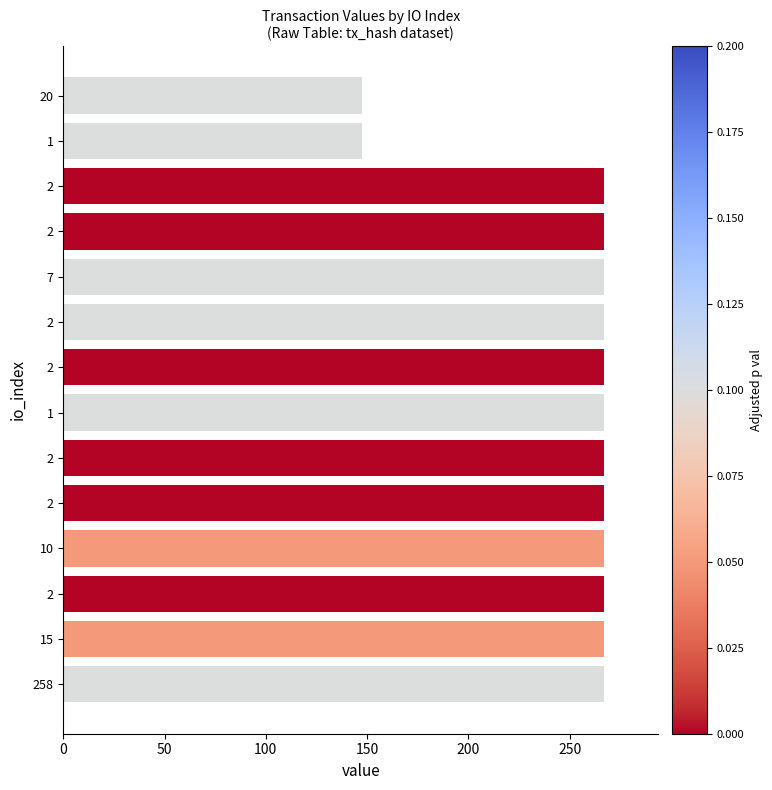

What is the maximum value shown in the chart?

267.0